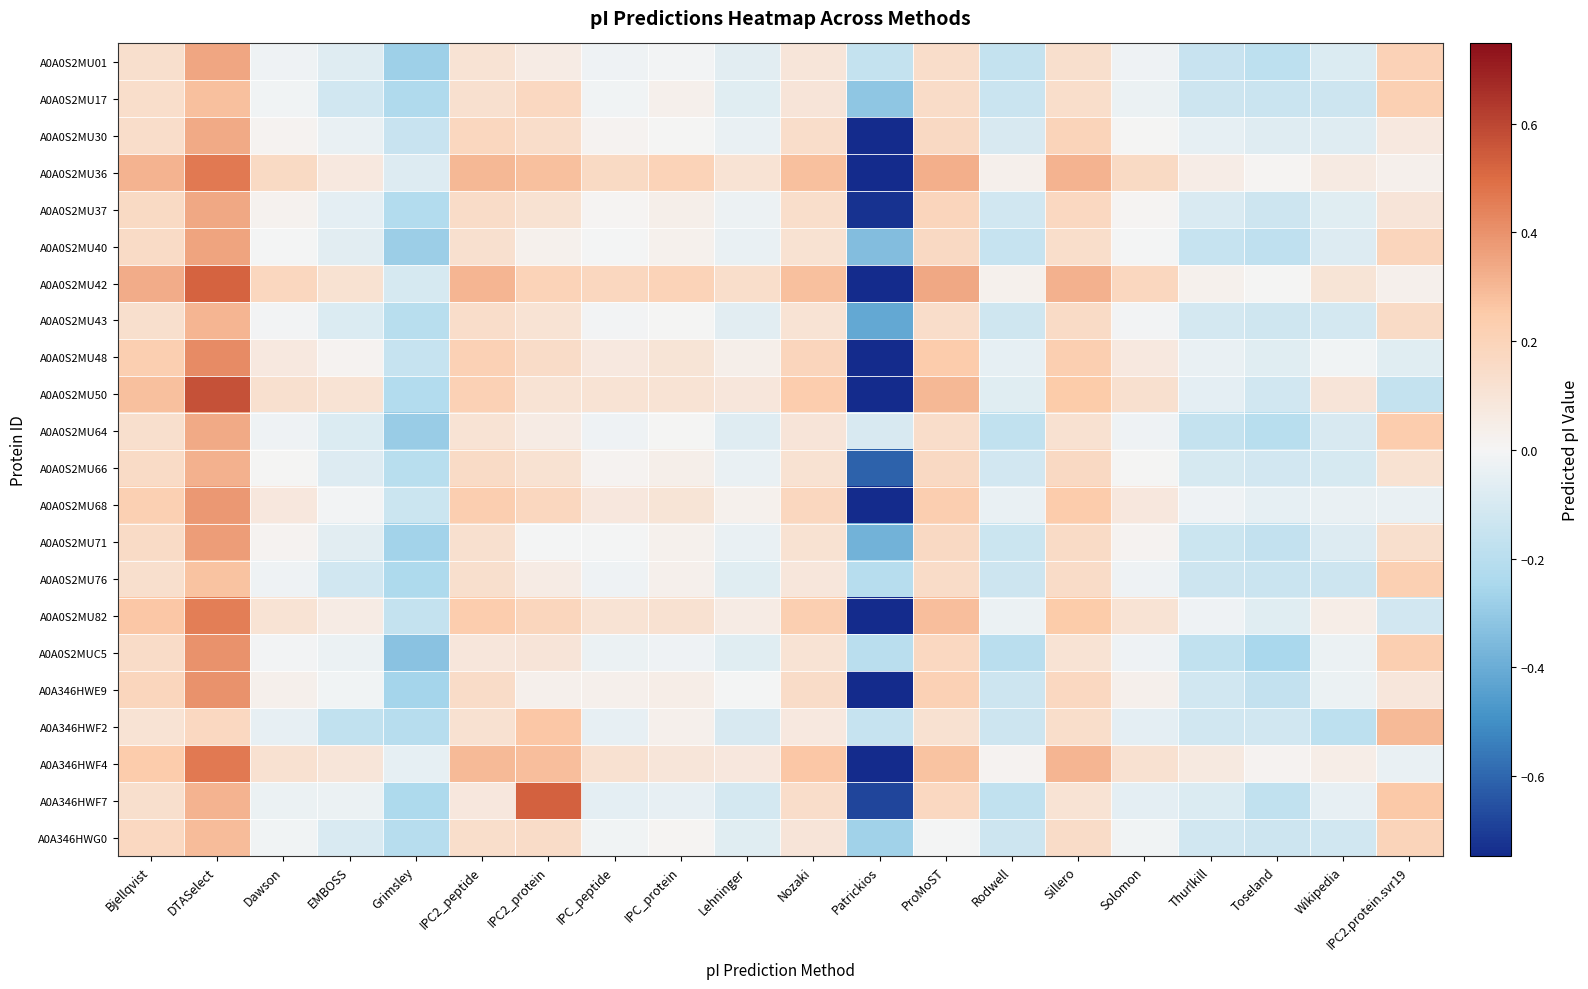

What is the total value across all series at Rodwell?

-2.2